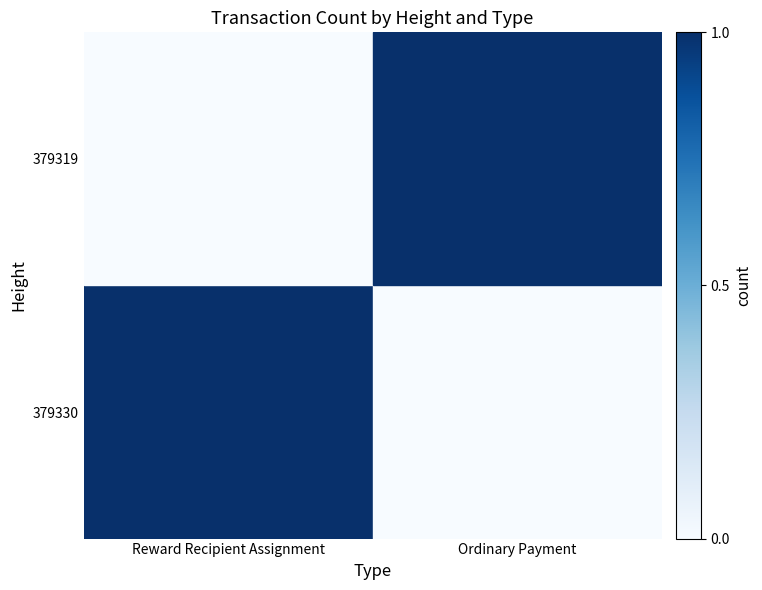

At which category is the sum across all series the highest?

Reward Recipient Assignment